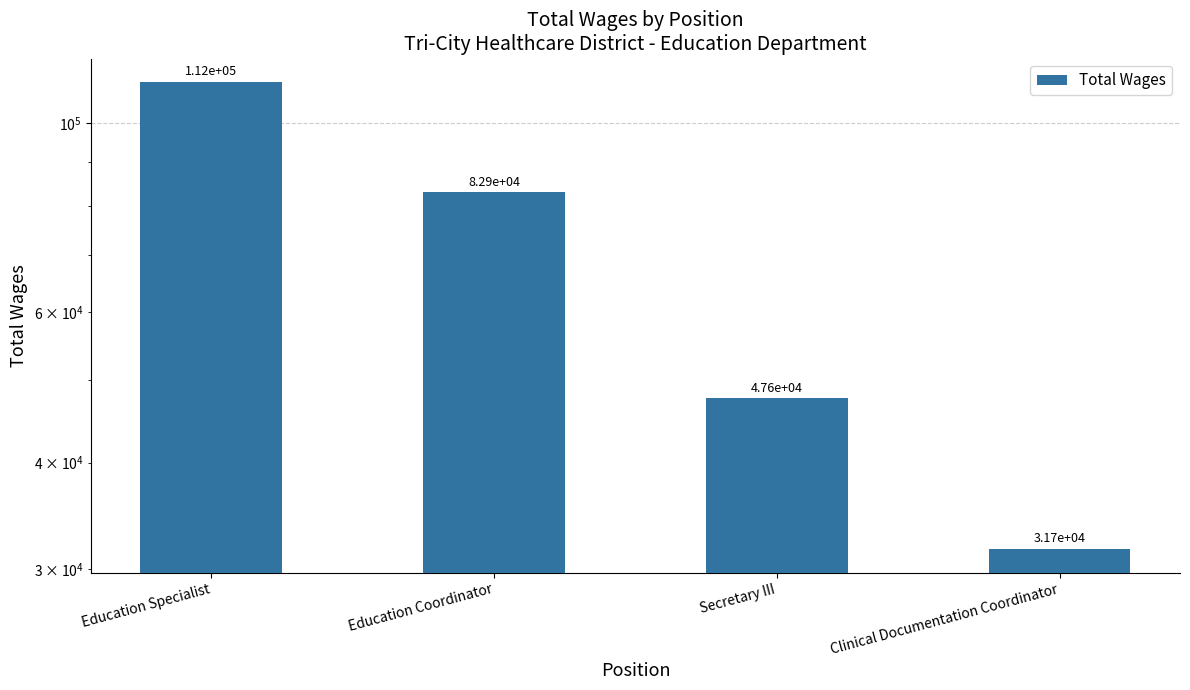

What position from the right is Education Coordinator?

3